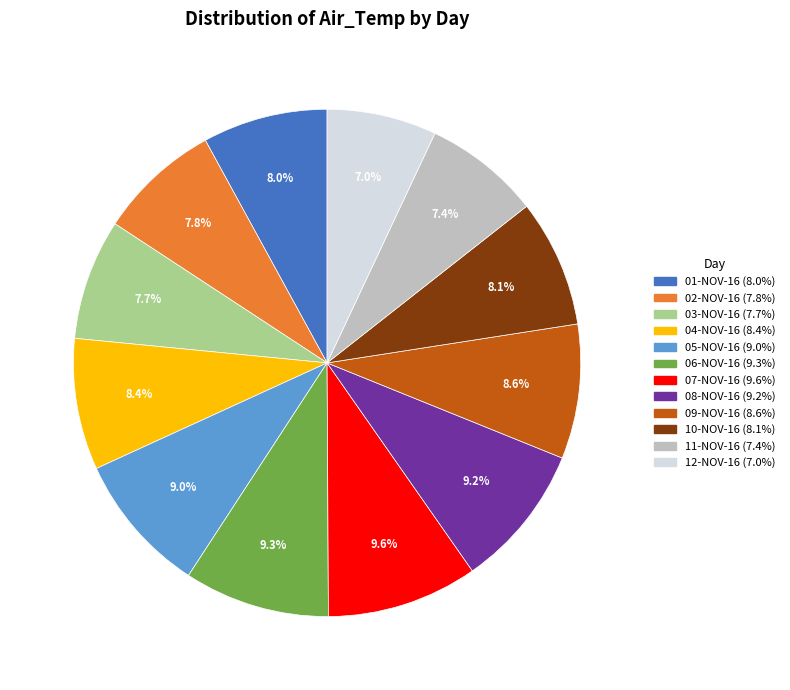

True or false: 03-NOV-16 accounts for 18% of the total.

False